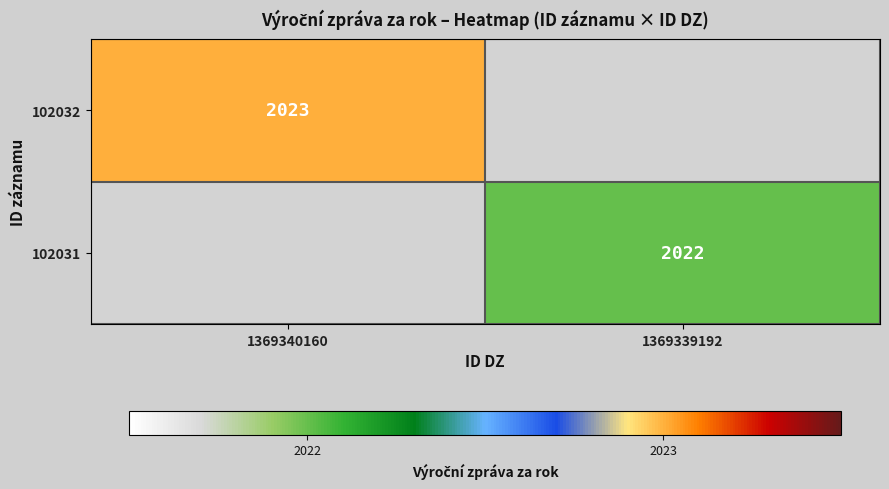

Is it true that 102031 equals 3196 at 1369339192?

False